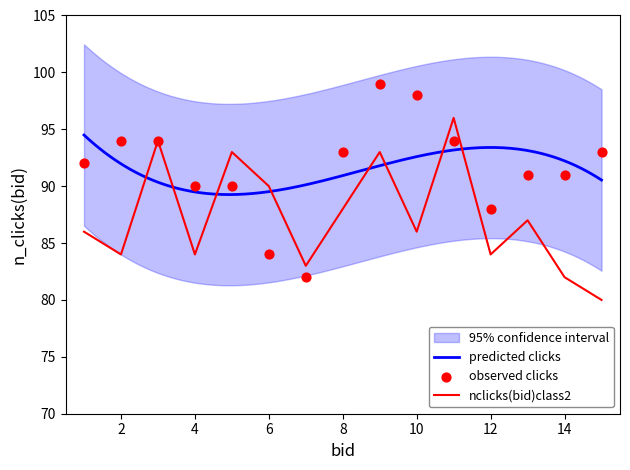

The value of nclicks(bid)class2 at 12 is 124. True or false?

False